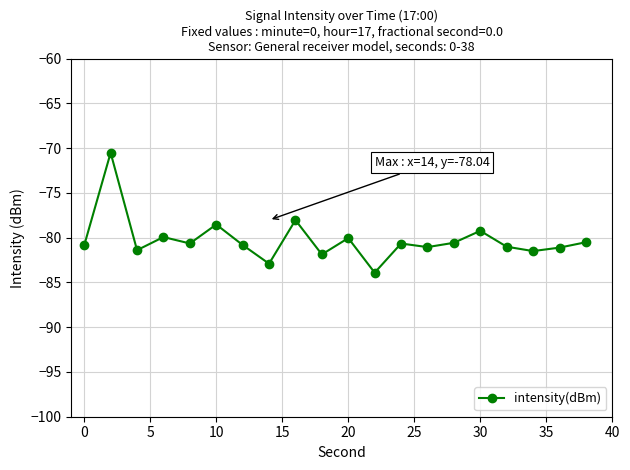

Does the chart display data point markers on the line(s)?

Yes